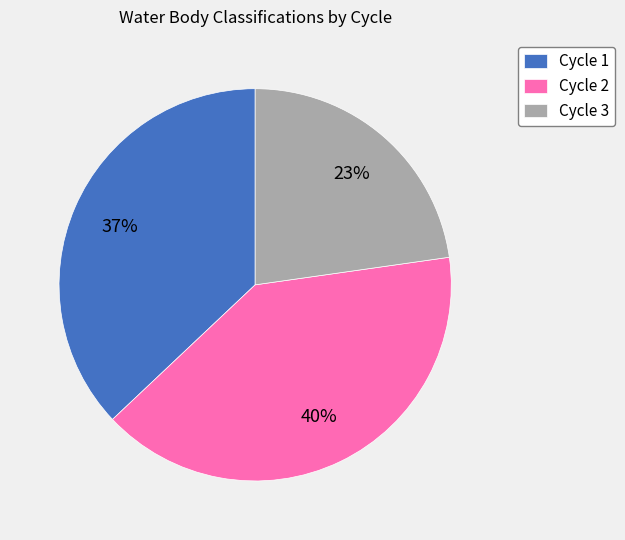

What percentage is the Cycle 3 slice, to the nearest percent?

23%